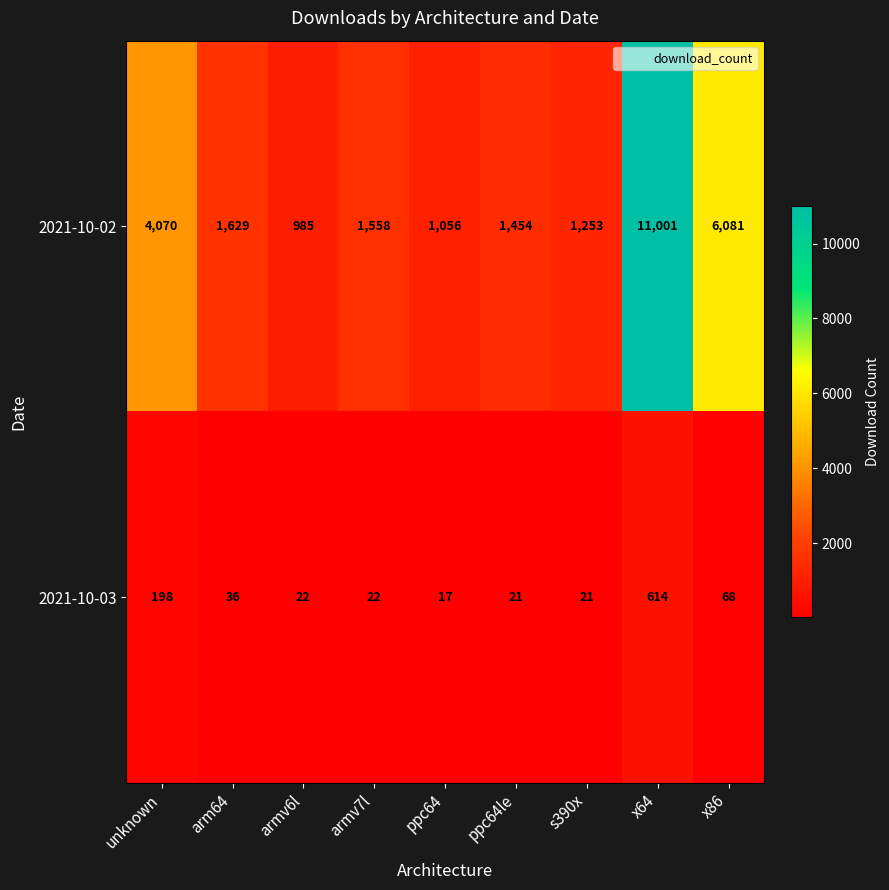

What is the difference between the highest and lowest values at unknown?

3872